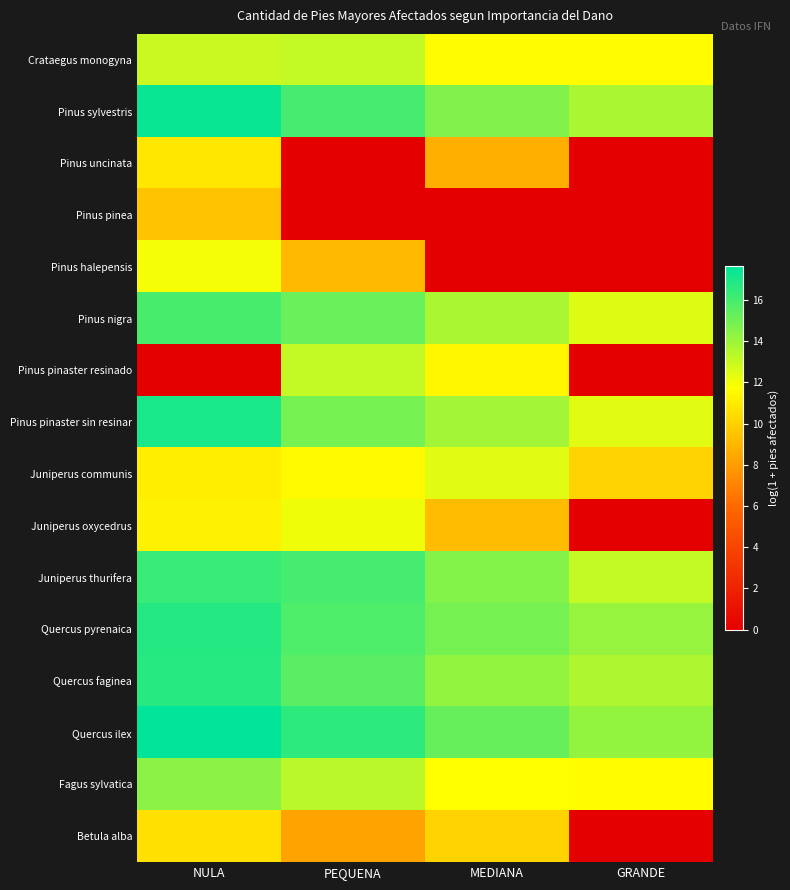

How many data points does each series have?

4